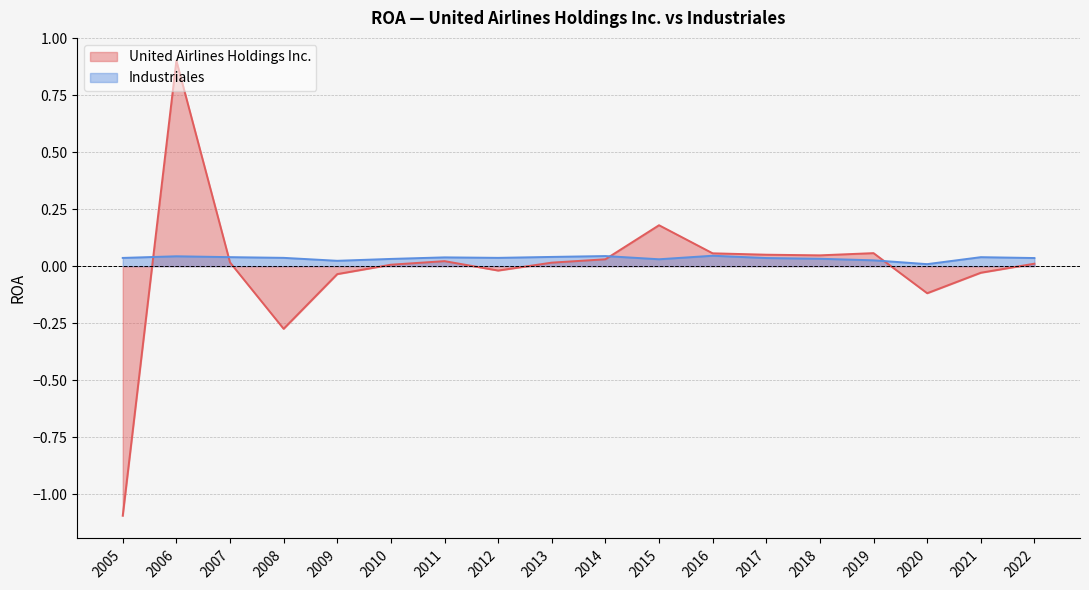

Reading right to left, transcribe all the data shown in this chart.

United Airlines Holdings Inc.: 2005=-1.1	2006=0.9	2007=0.0	2008=-0.3	2009=-0.0	2010=0.0	2011=0.0	2012=-0.0	2013=0.0	2014=0.0	2015=0.2	2016=0.1	2017=0.1	2018=0.0	2019=0.1	2020=-0.1	2021=-0.0	2022=0.0
Industriales: 2005=0.0	2006=0.0	2007=0.0	2008=0.0	2009=0.0	2010=0.0	2011=0.0	2012=0.0	2013=0.0	2014=0.0	2015=0.0	2016=0.0	2017=0.0	2018=0.0	2019=0.0	2020=0.0	2021=0.0	2022=0.0